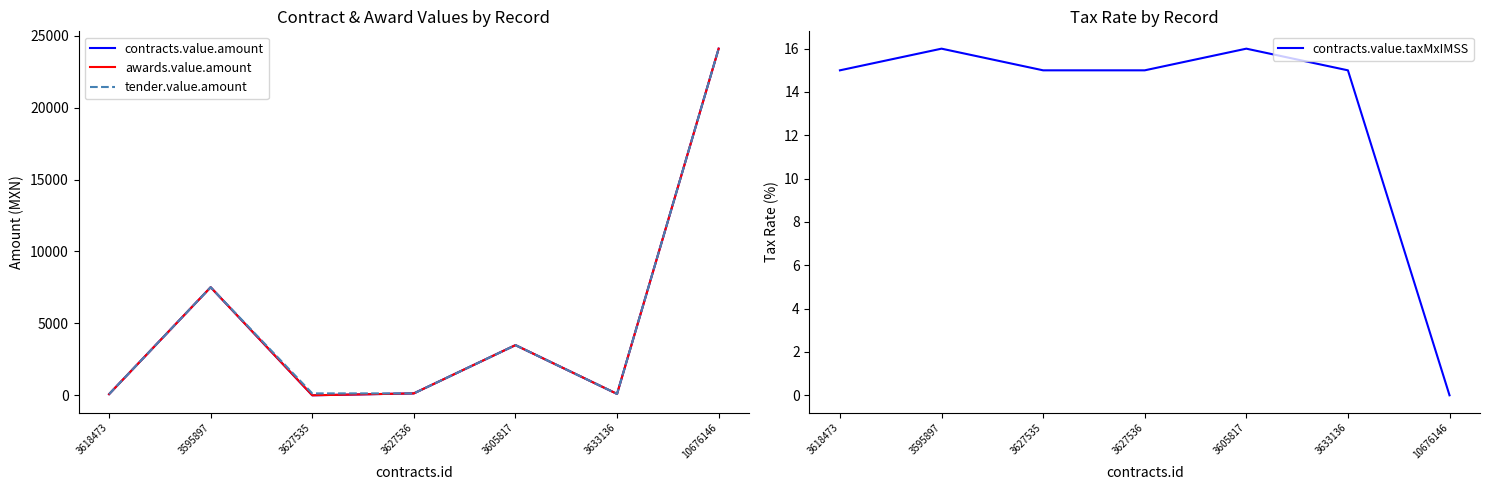

At which label does awards.value.amount first exceed 137?

3595897